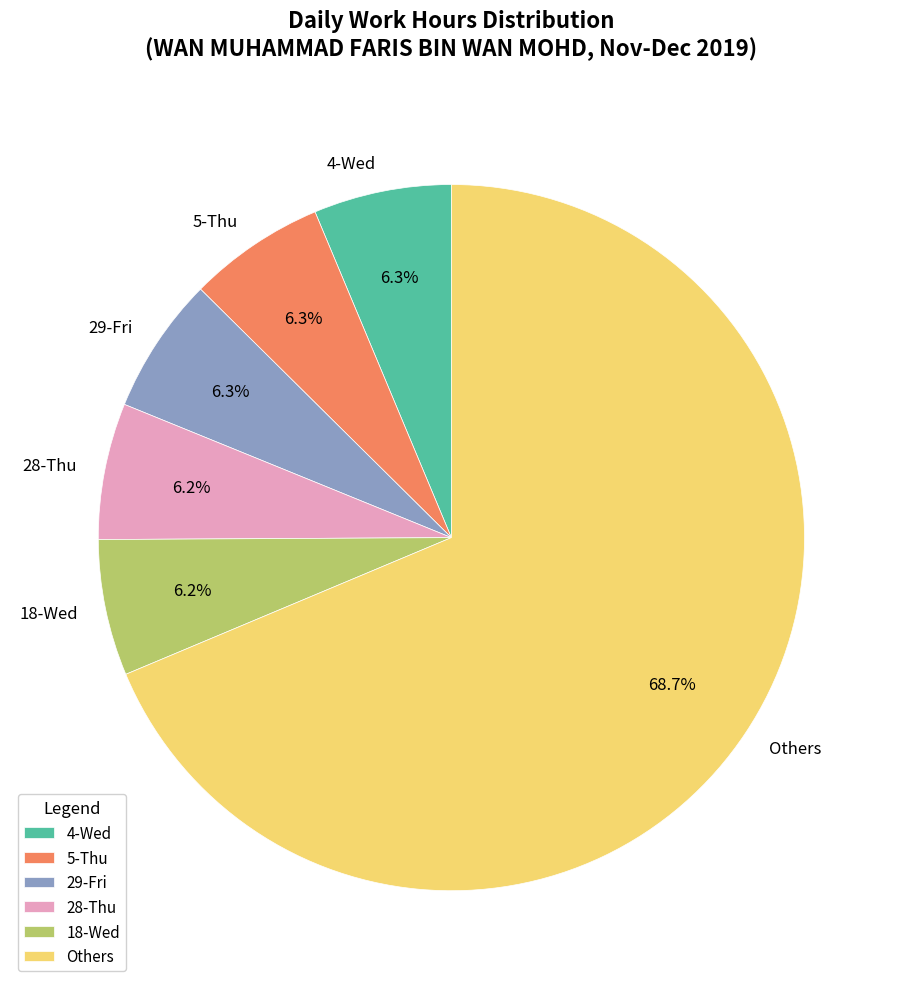

What portion of the pie excludes 29-Fri?

93.7%